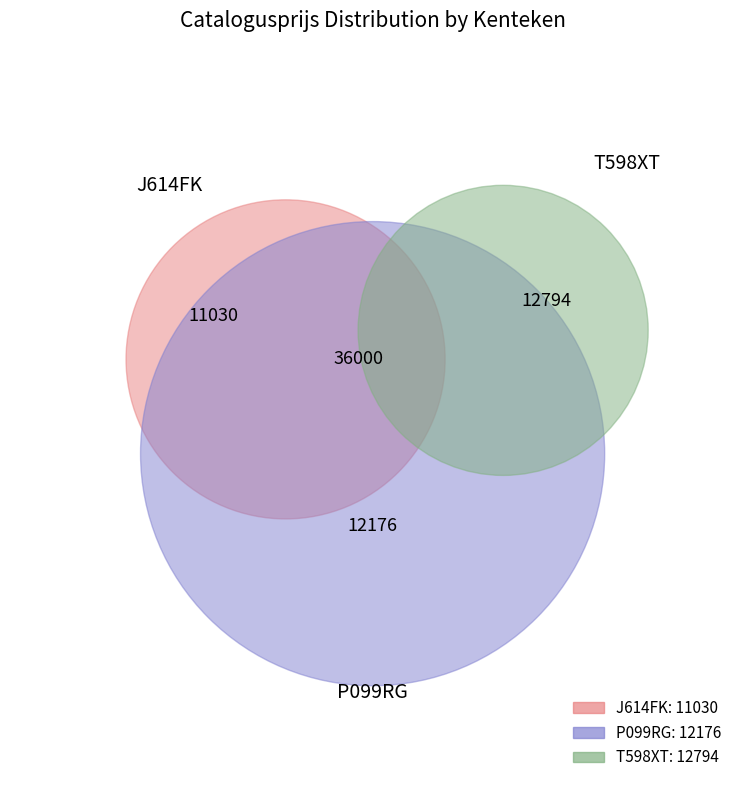

What percentage is NOT represented by J614FK?

69.4%